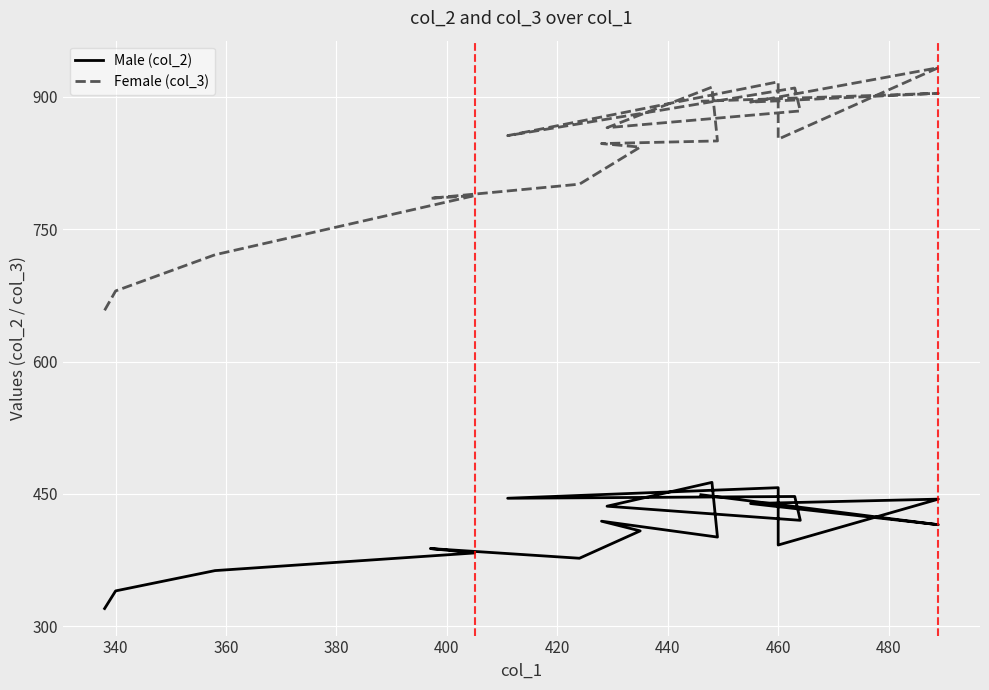

List the series in order of their overall mean, highest first.

Female (col_3), Male (col_2)